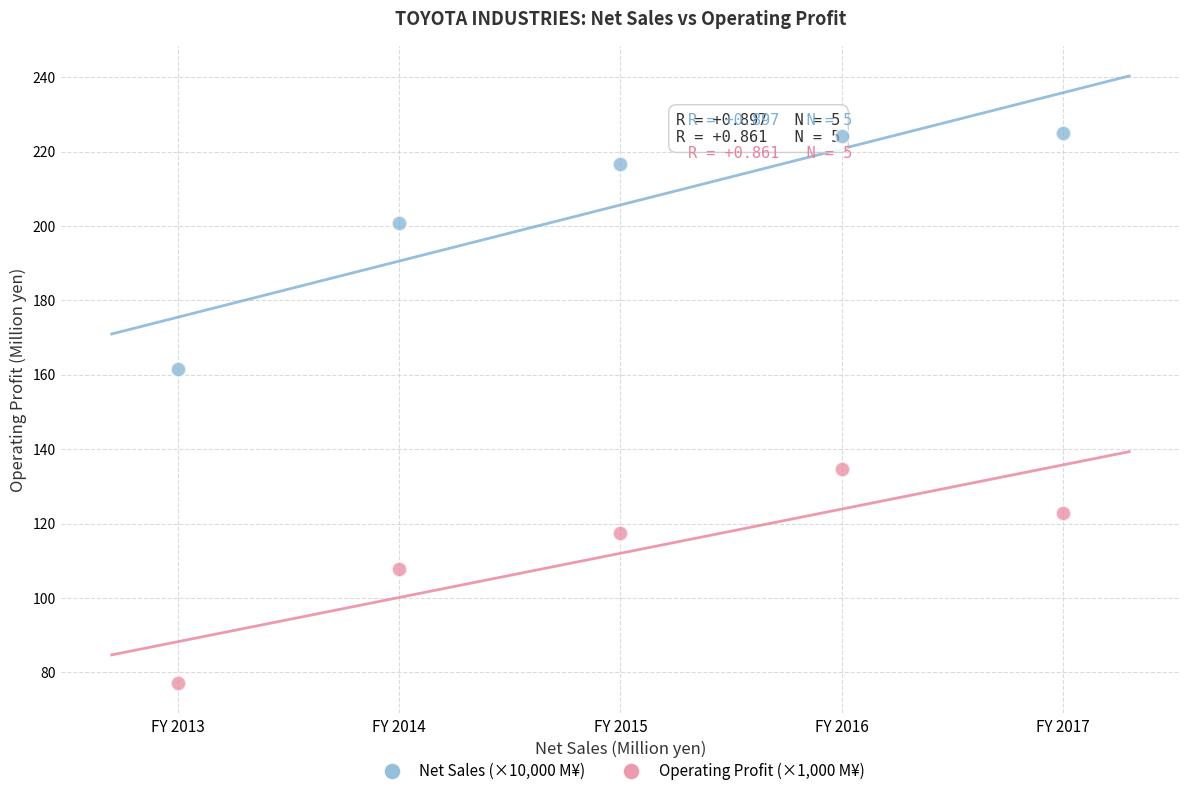

Which series has the largest Y range (max minus min)?

Net Sales (×10,000 M¥)